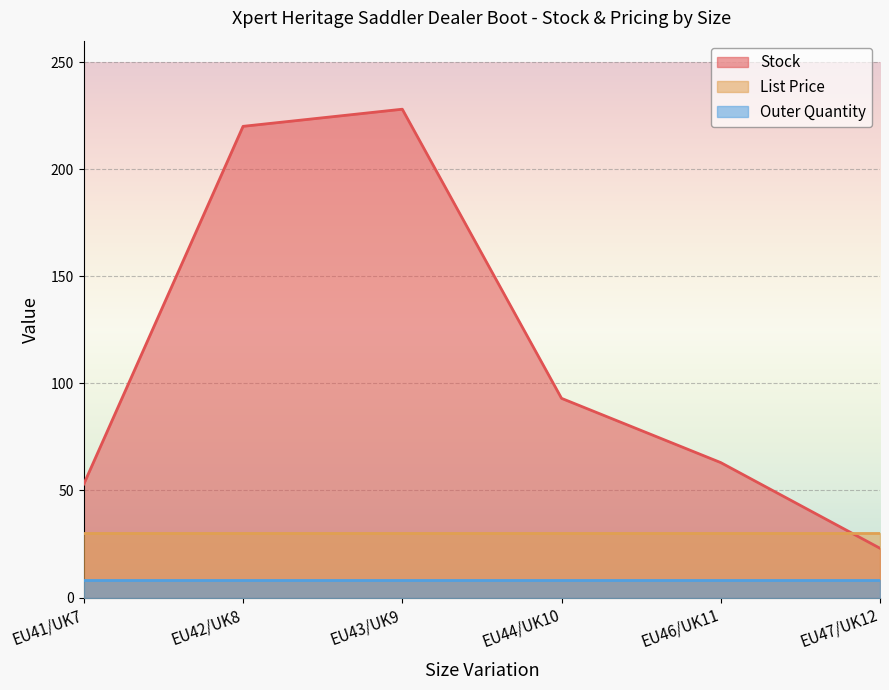

Read the Outer Quantity value at EU47/UK12.

8.0